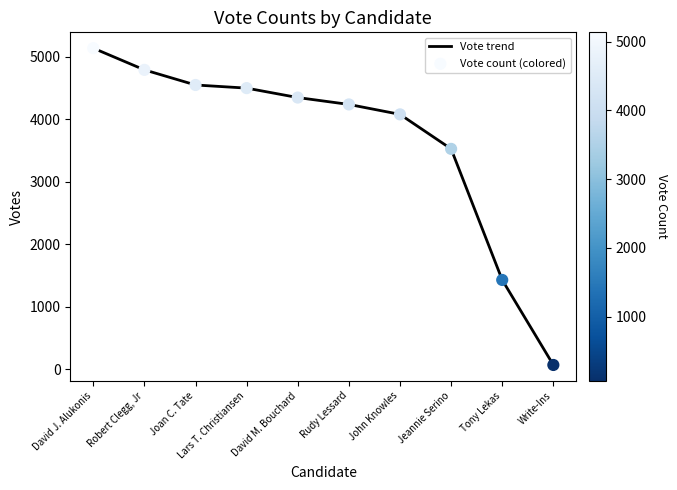

The value at David J. Alukonis is 8451. True or false?

False